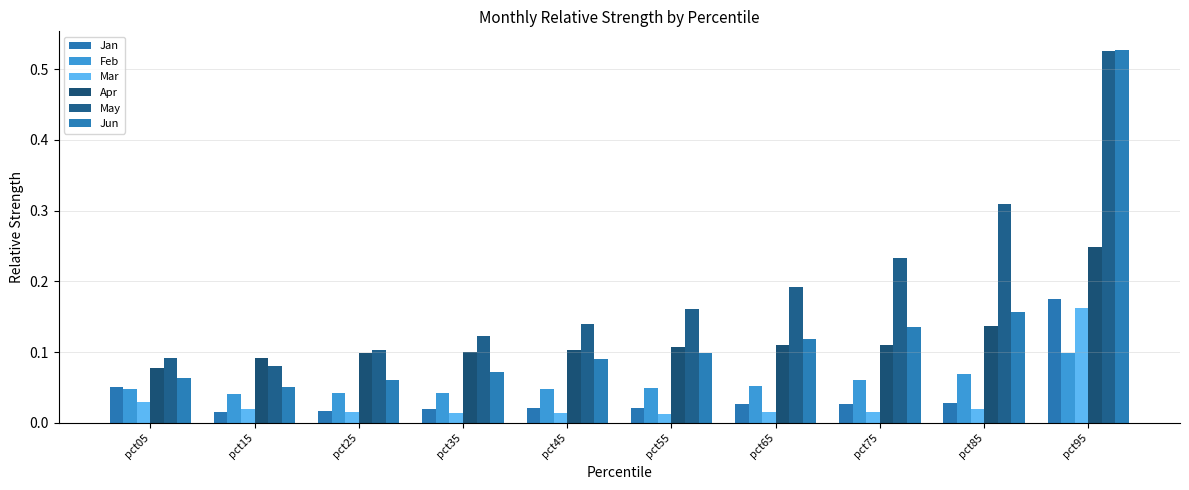

What is the lowest value of the Jun series?

0.1